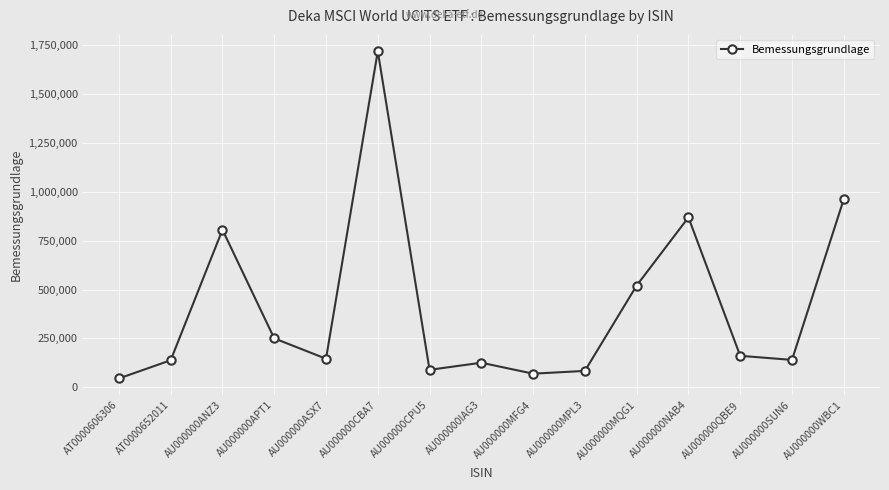

Does the chart have visible grid lines?

Yes